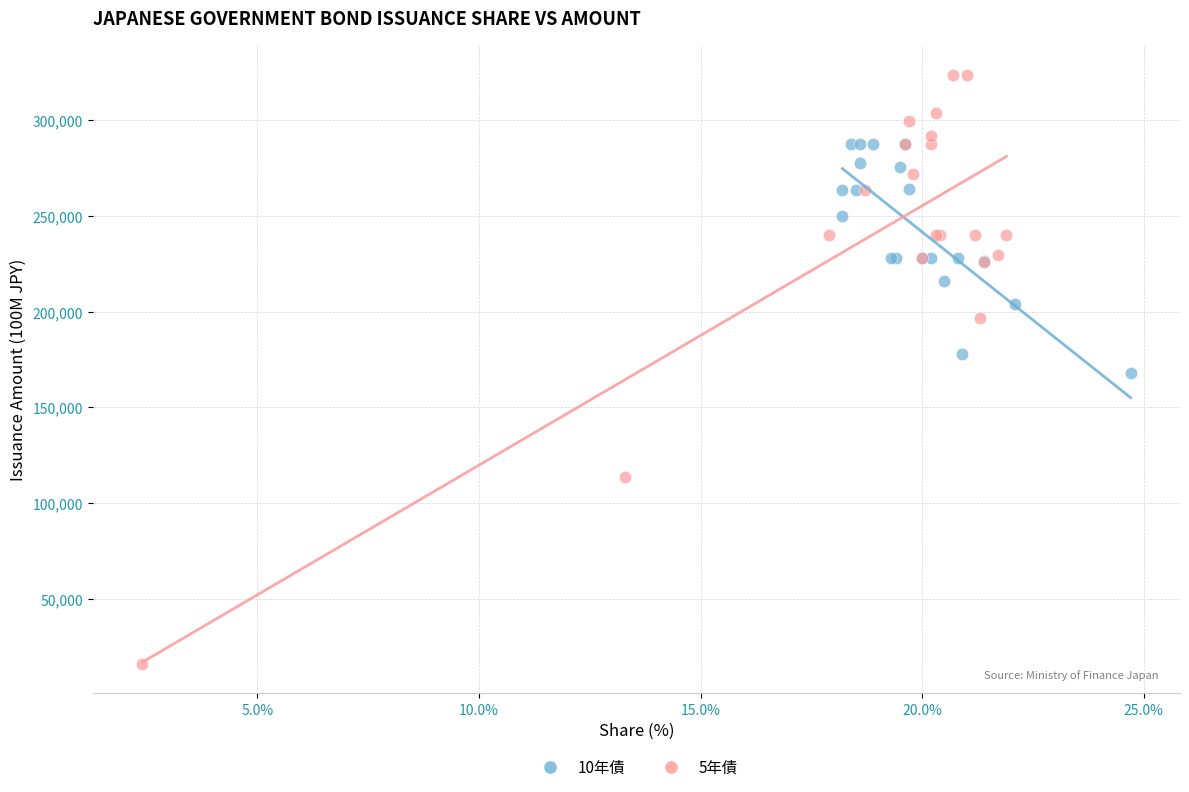

Which series has the largest Y range (max minus min)?

5年債